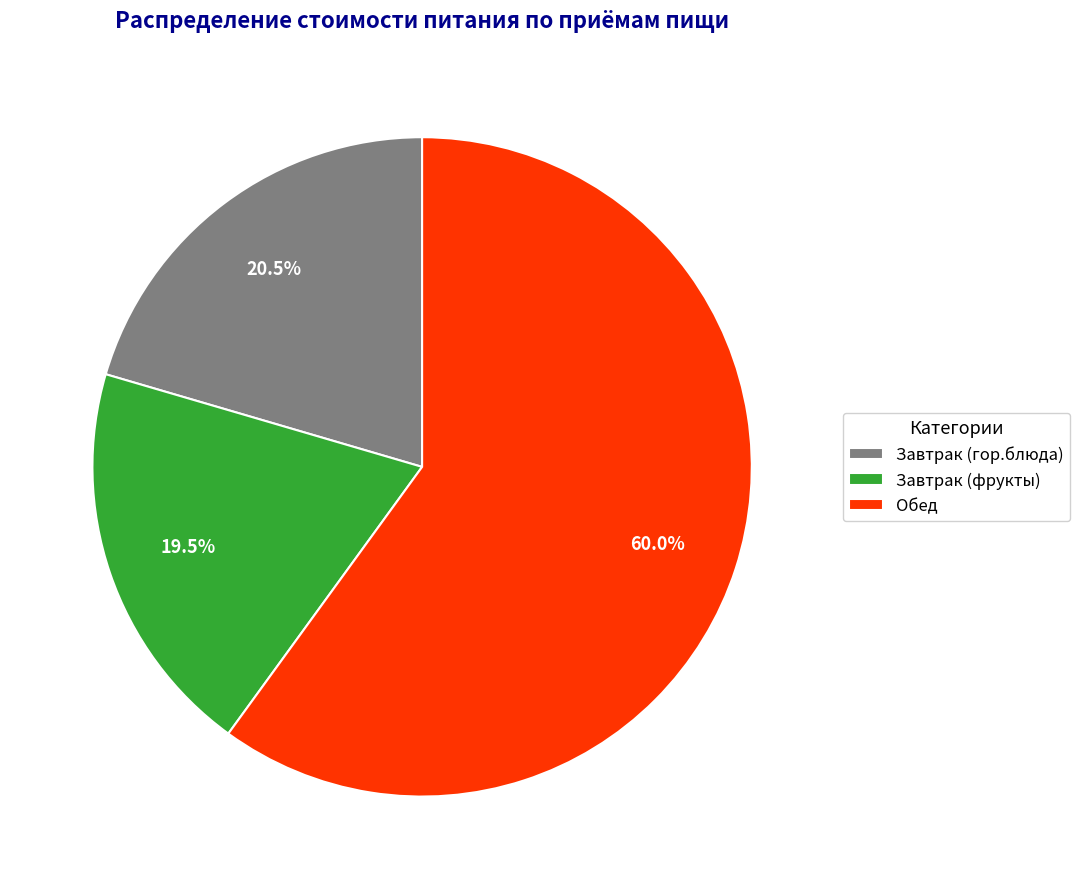

To the nearest percent, what is the difference between the largest and smallest slice percentages?

40%